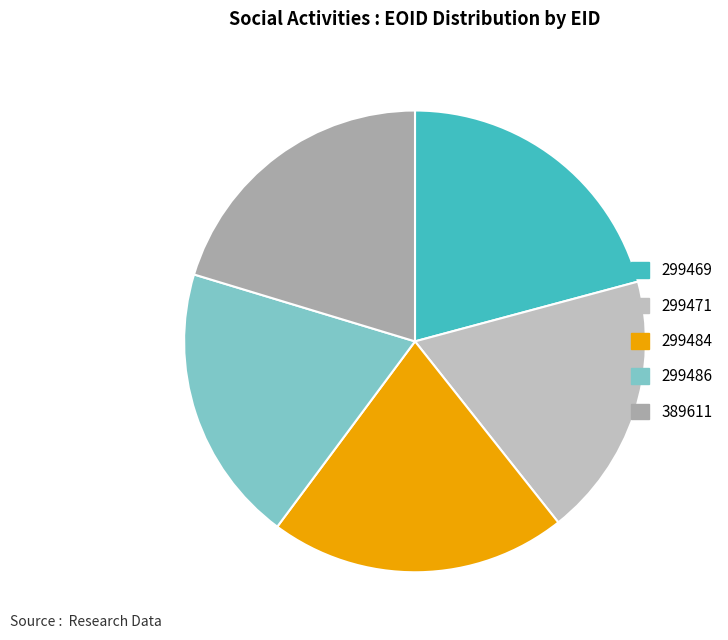

Is it true that 299486 is 20% of the pie?

True